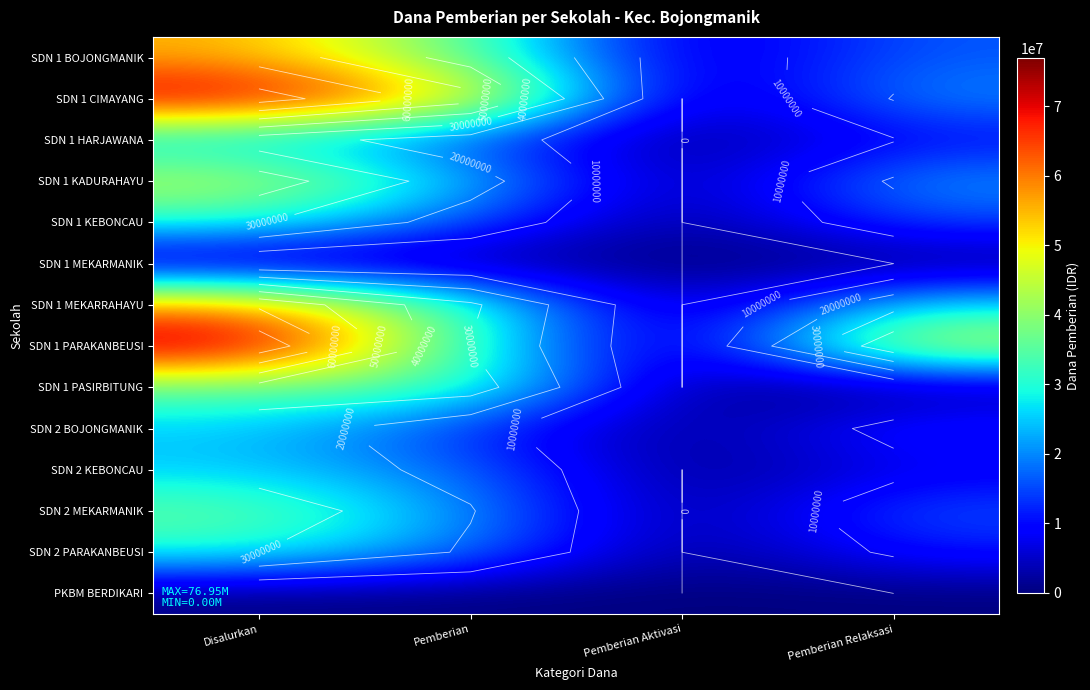

Which series has the largest total across all categories?

SDN 1 PARAKANBEUSI